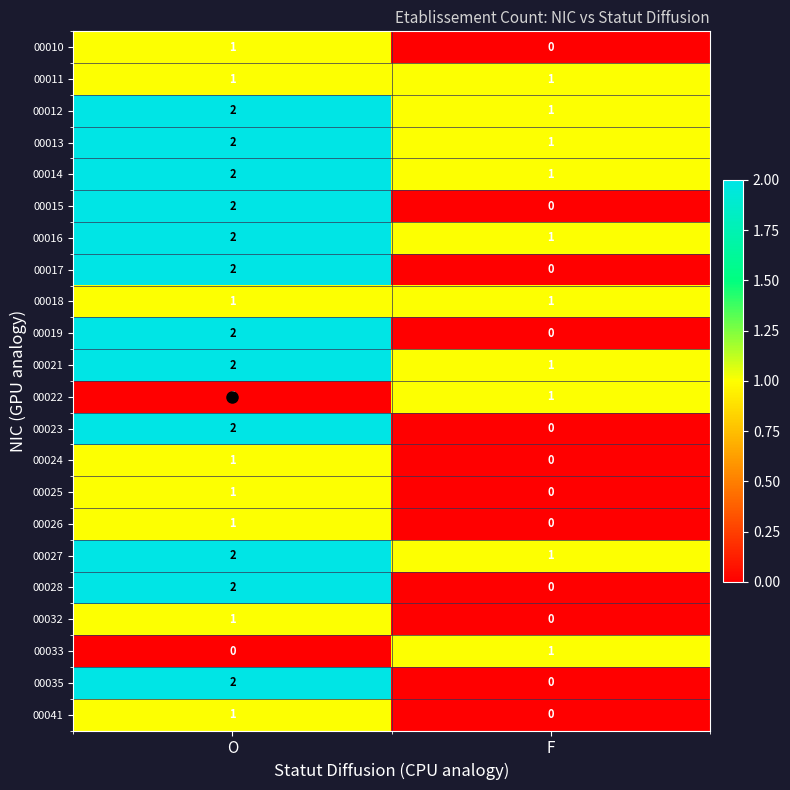

List the labels in order of 00026 value, smallest first.

F, O